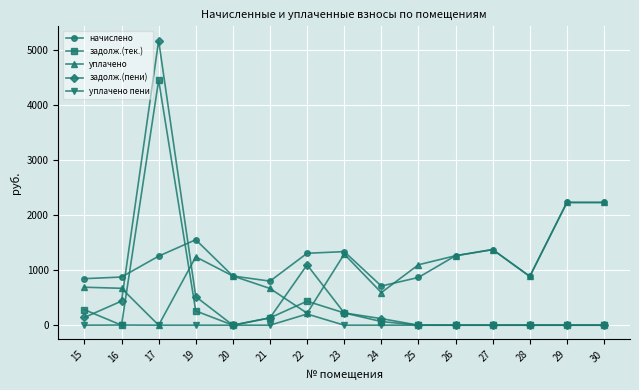

What is the value of the начислено point at the 4th from the left?

1553.8